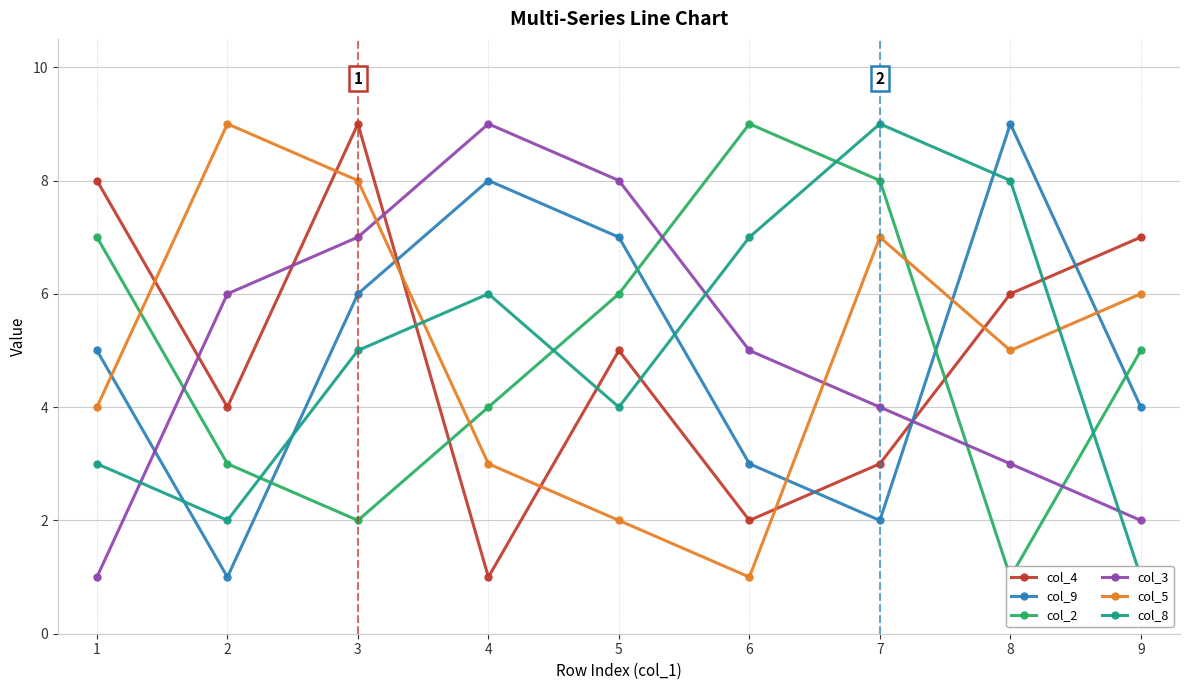

What is the highest value of the col_3 series?

9